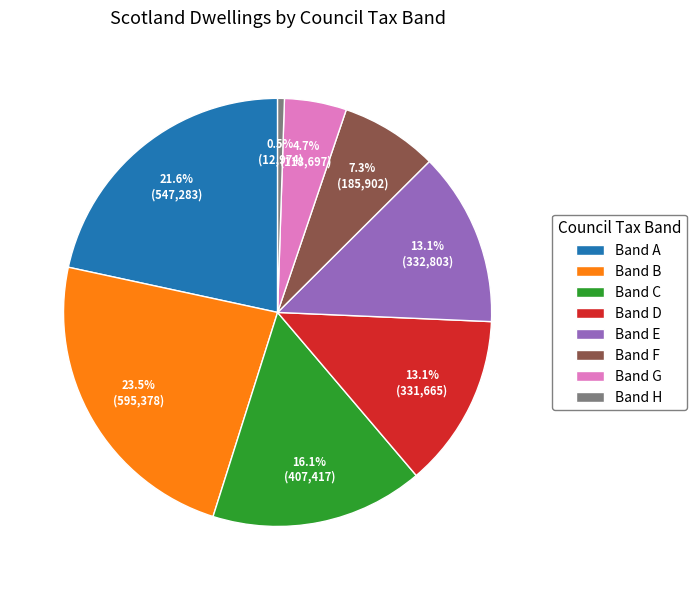

Is there any slice that represents more than half of the pie?

No